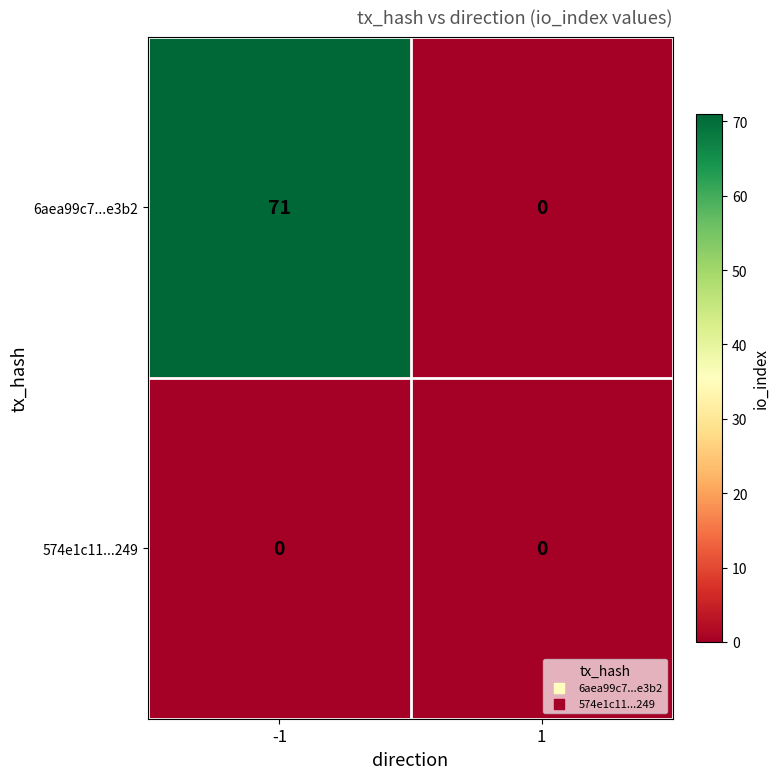

What is the difference between the highest and lowest values at -1?

71